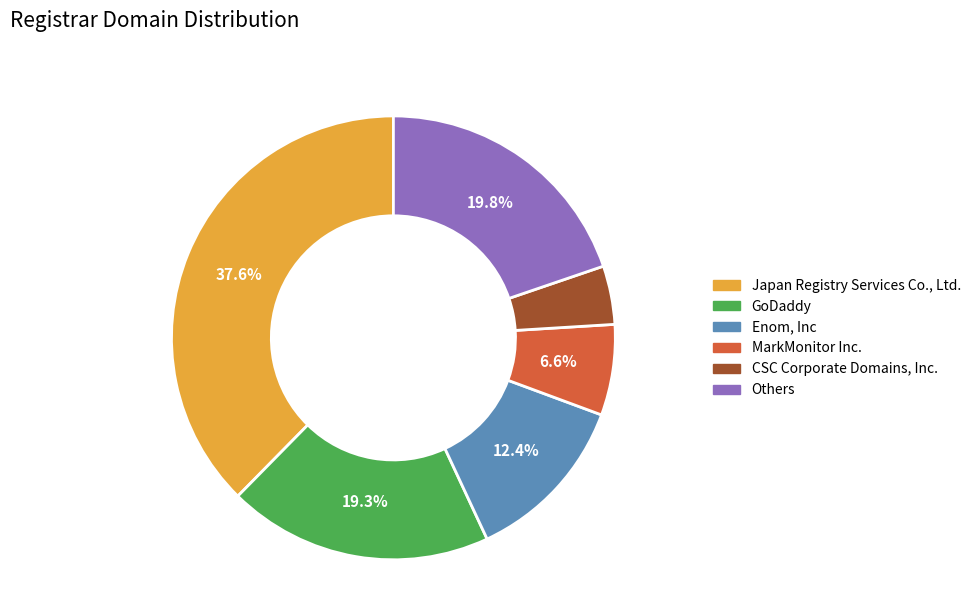

Does any single category account for the majority?

No